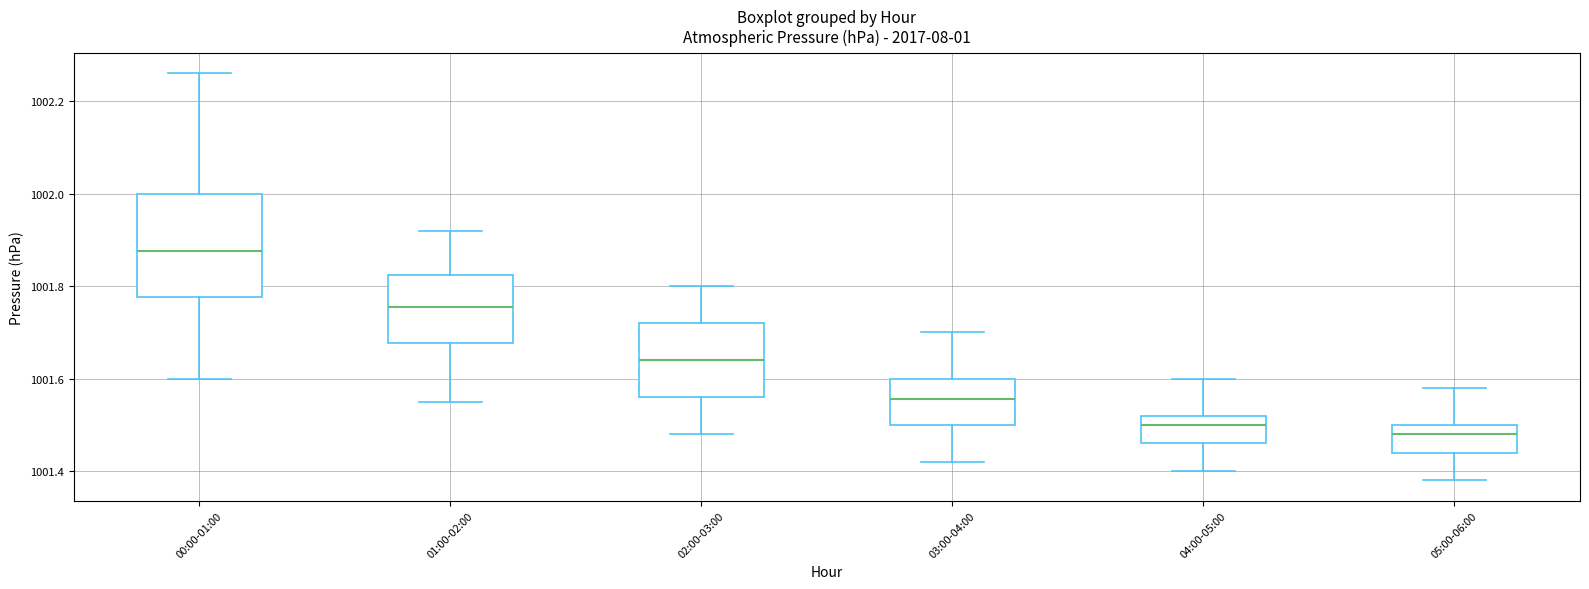

Which box is the tallest, from its lower edge to its upper edge?

00:00-01:00